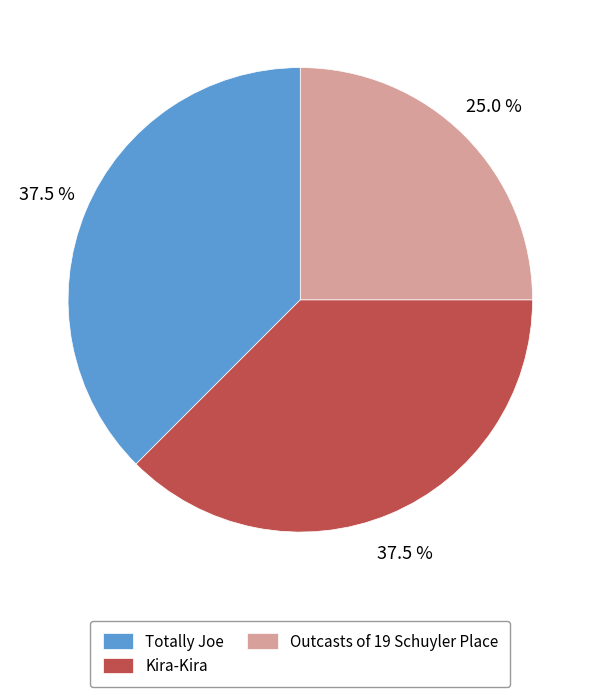

How much of the chart is everything except Totally Joe?

62.5%